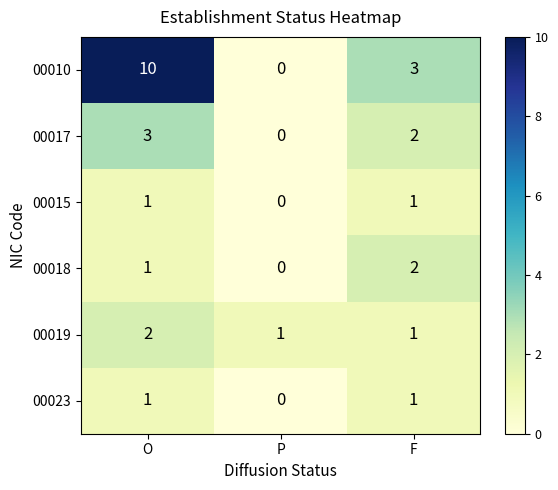

What is the maximum value shown in the chart?

10